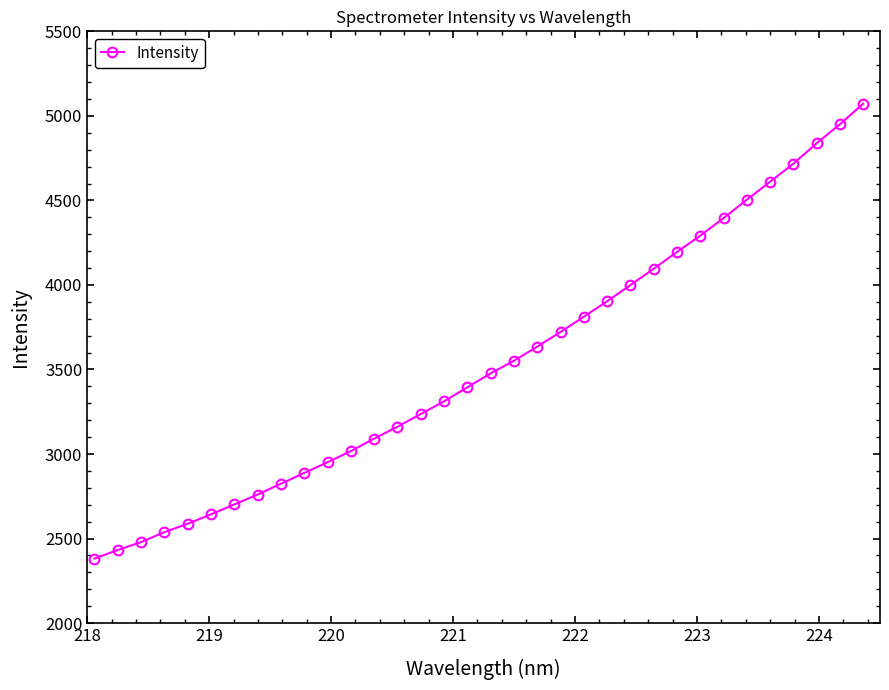

How many lines are shown in the chart?

1